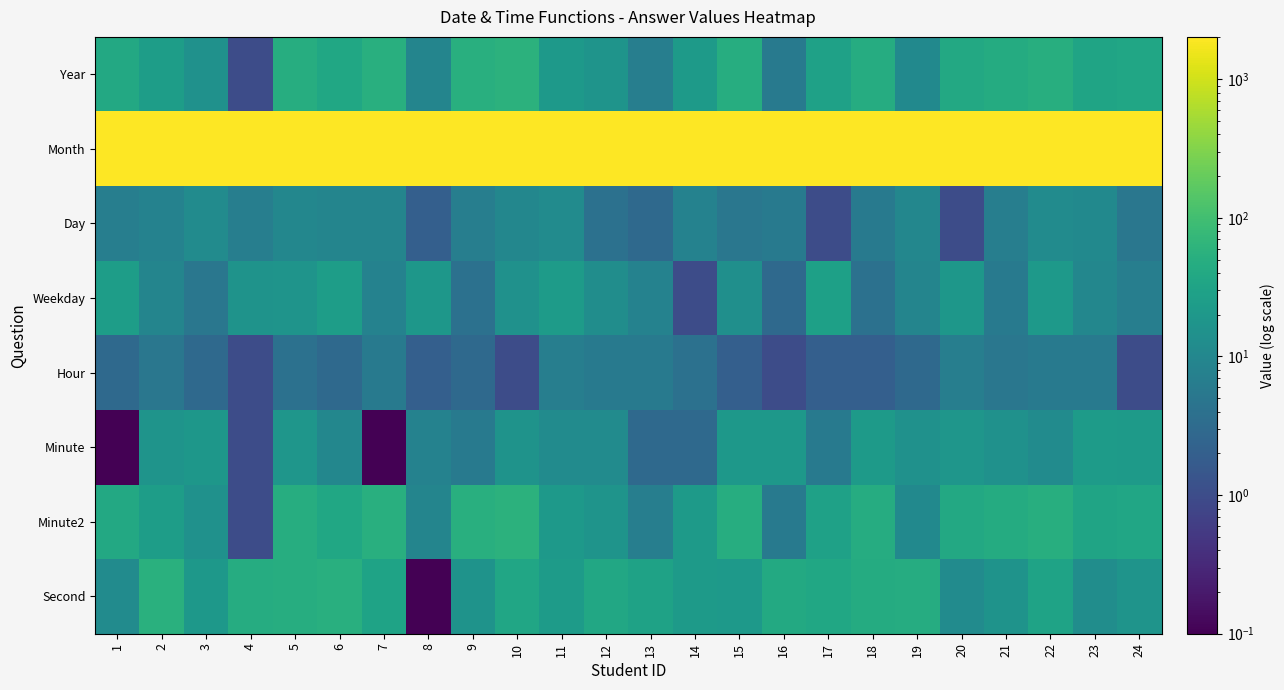

Which series has the largest total across all categories?

Month